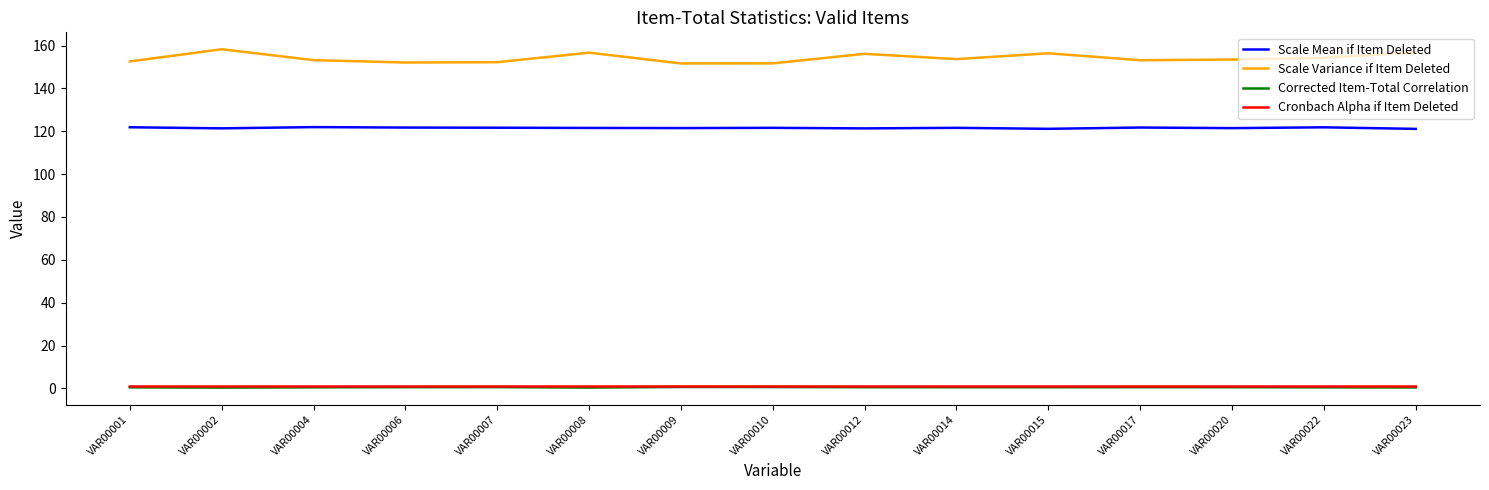

What is the smallest value displayed?

0.4